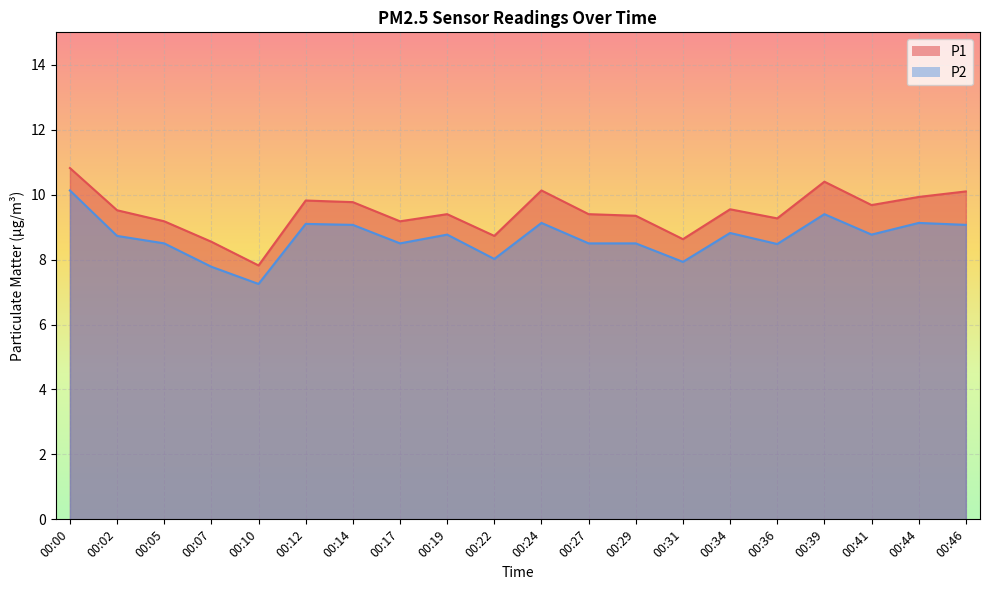

What is the difference between the second highest and second lowest values in the P1 series?

1.8